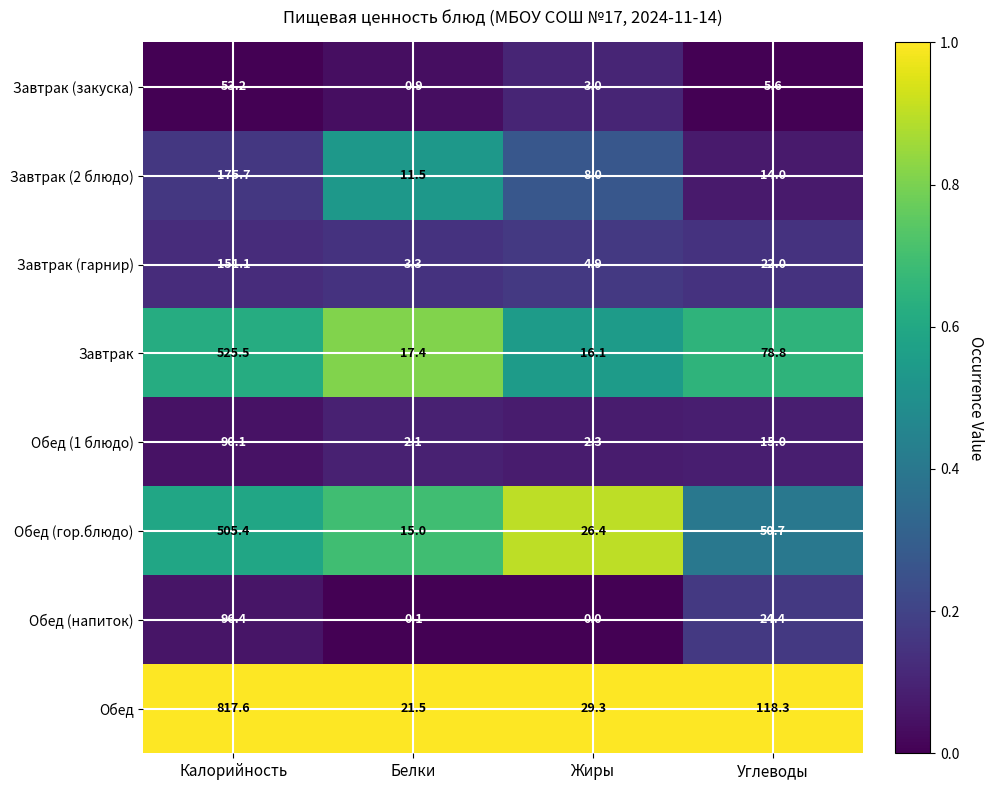

What is the greatest value displayed?

817.6